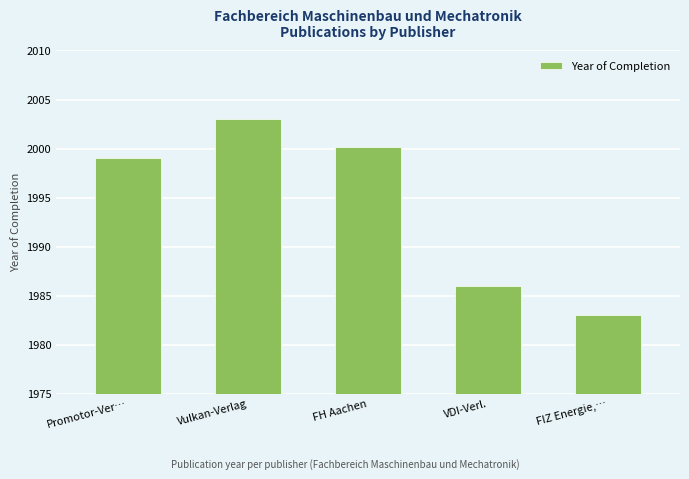

What is the sum of all values?

9971.2